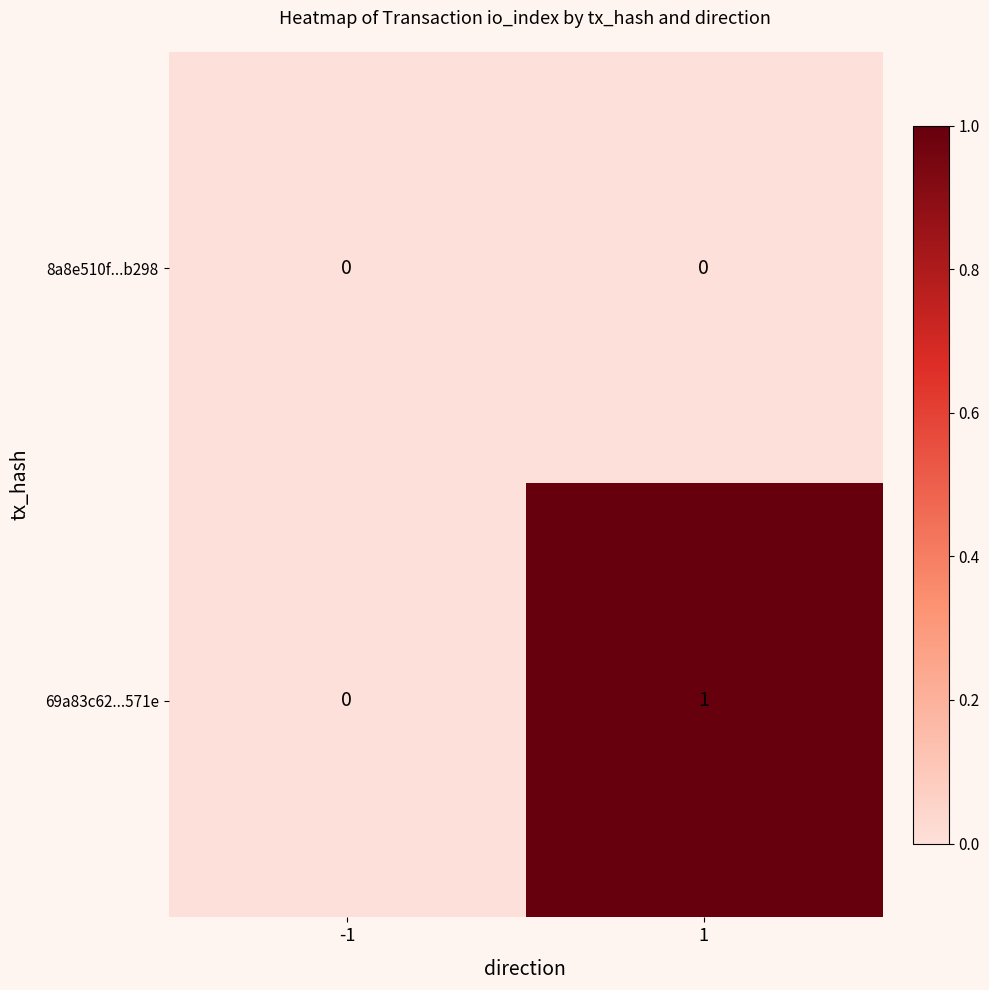

Which series has the largest total across all categories?

69a83c62...571e